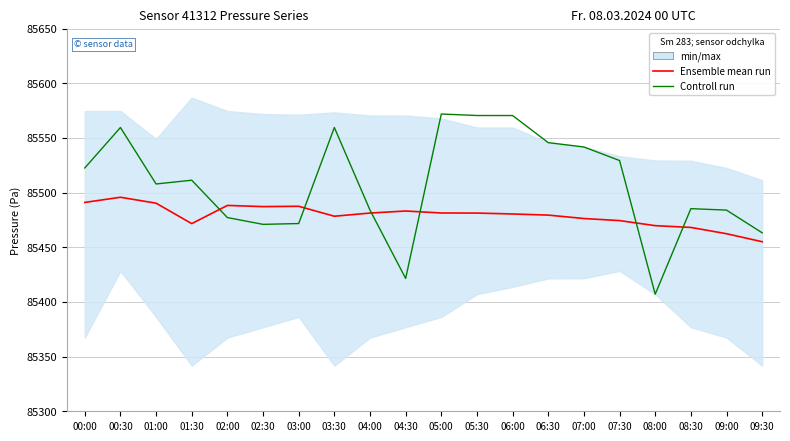

True or false: Controll run and Ensemble mean run intersect in this chart.

True